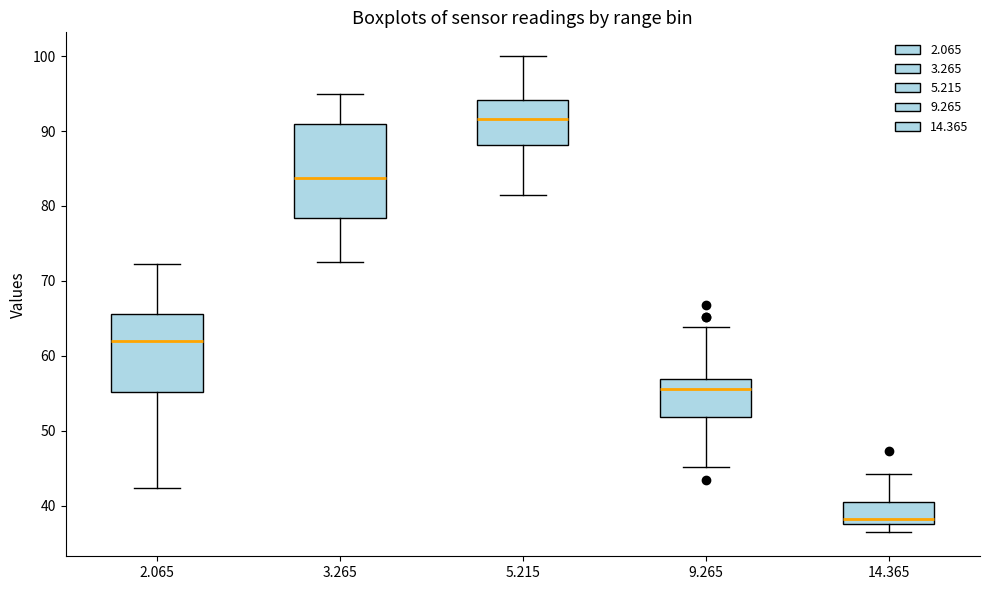

Reading left to right, read every box against the y-axis: the position of its median line, the range the box covers, and the ends of its whiskers. The values are not printed on the chart, so give them approximately, as read against the axis.

2.065: median 62, box 55 to 66, whiskers 42 to 72
3.265: median 84, box 78 to 91, whiskers 73 to 95
5.215: median 92, box 88 to 94, whiskers 82 to 100
9.265: median 56, box 52 to 57, whiskers 45 to 64
14.365: median 38, box 37 to 41, whiskers 36 to 44